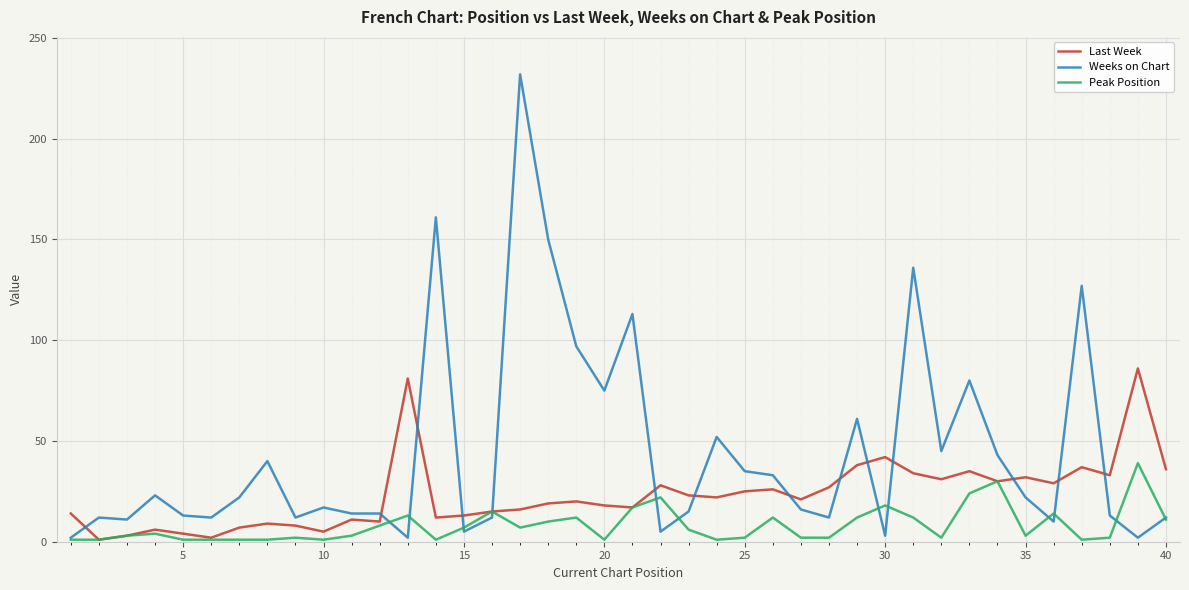

List the series in order of their peak value, highest first.

Weeks on Chart, Last Week, Peak Position